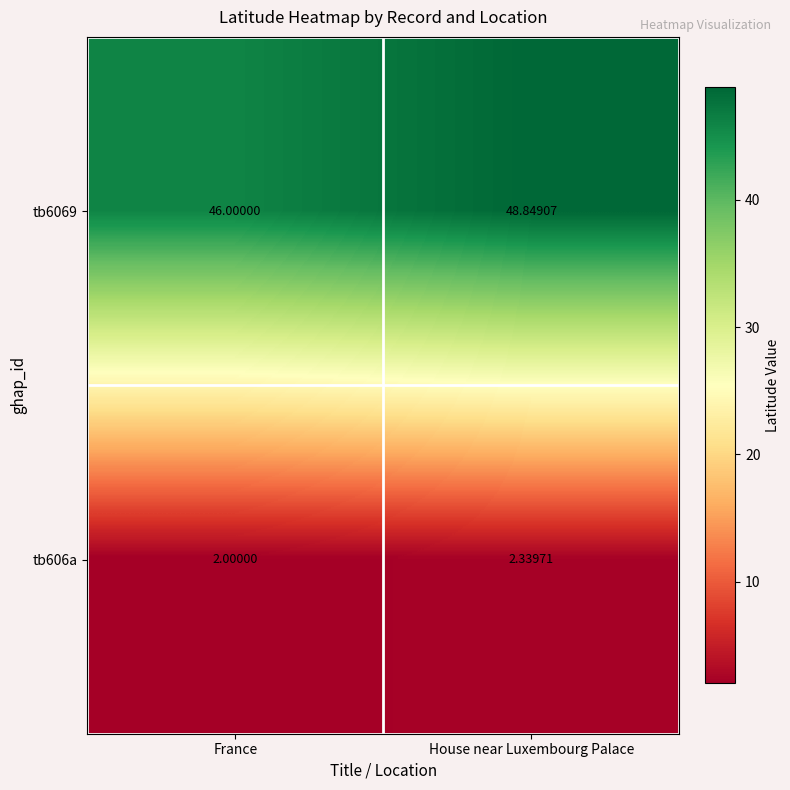

List the series in order of their overall mean, lowest first.

tb606a, tb6069